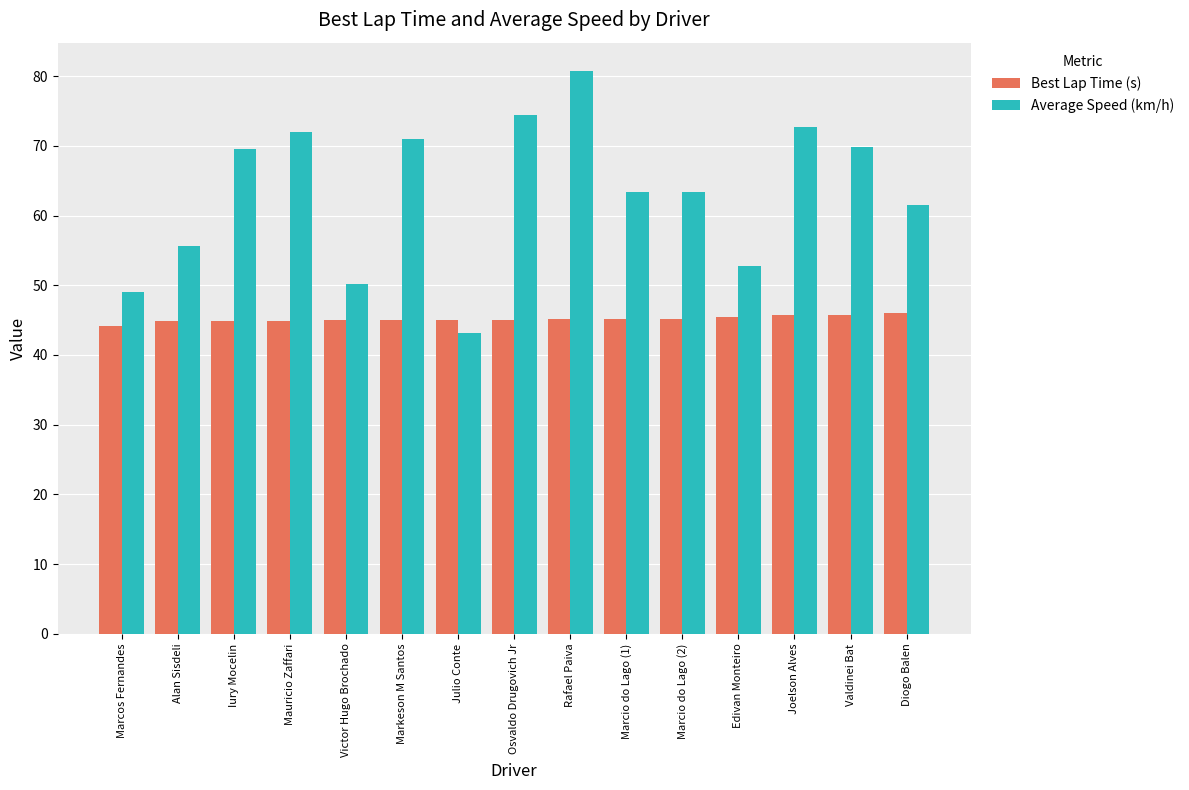

What is the value of the Best Lap Time (s) bar at the 14th from the left?

45.7